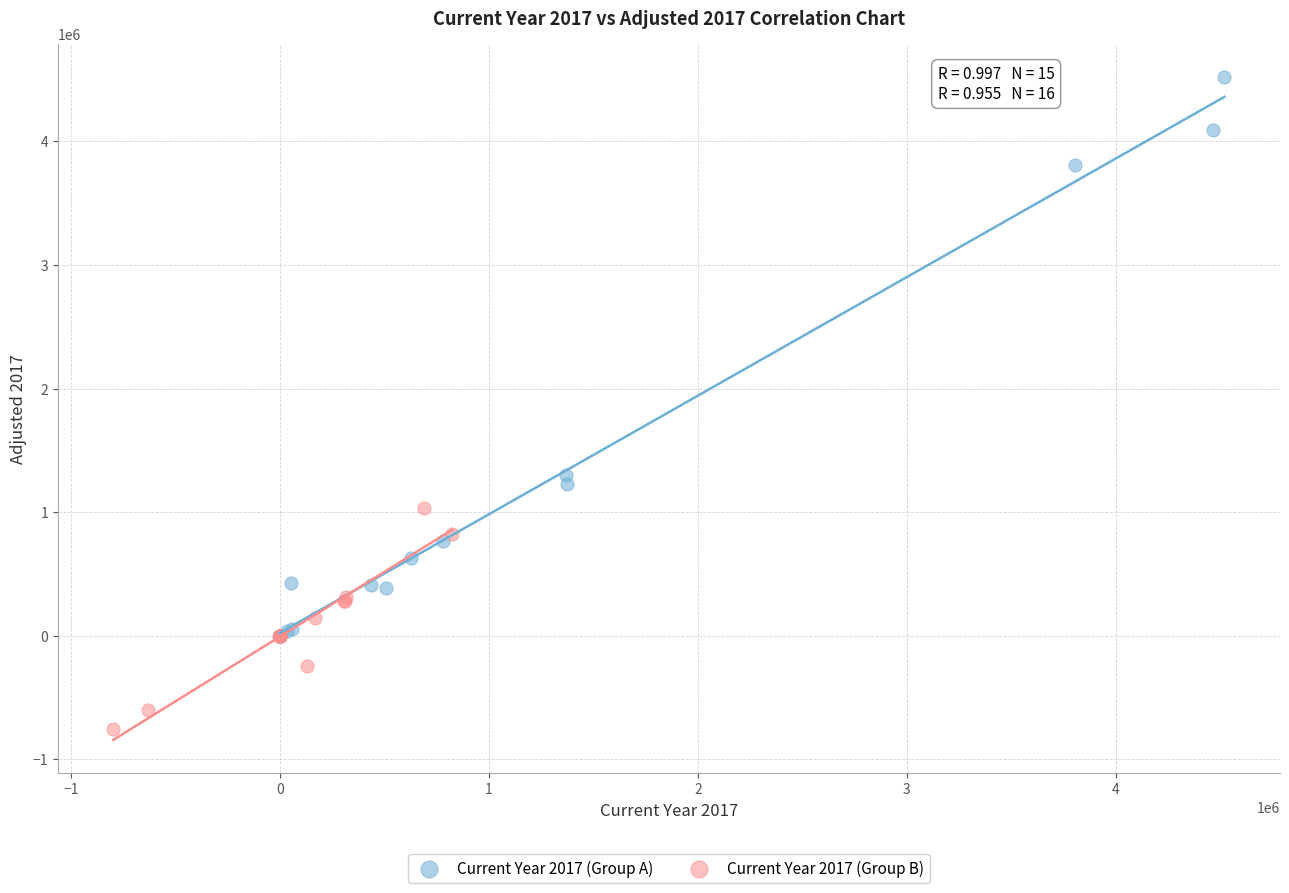

Which series reaches the minimum Y coordinate?

Current Year 2017 (Group B)